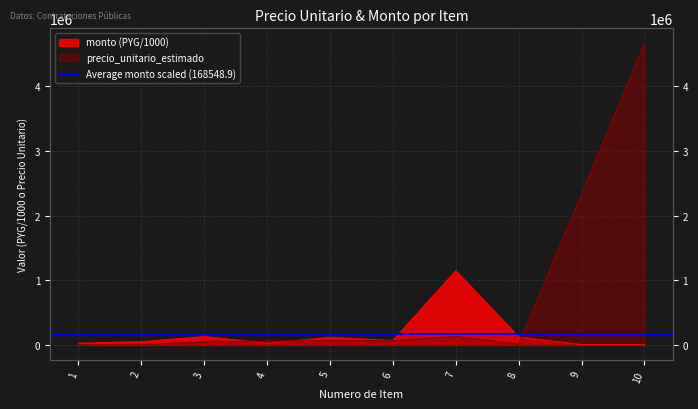

Where do monto and precio_unitario_estimado first cross each other?

3 and 4